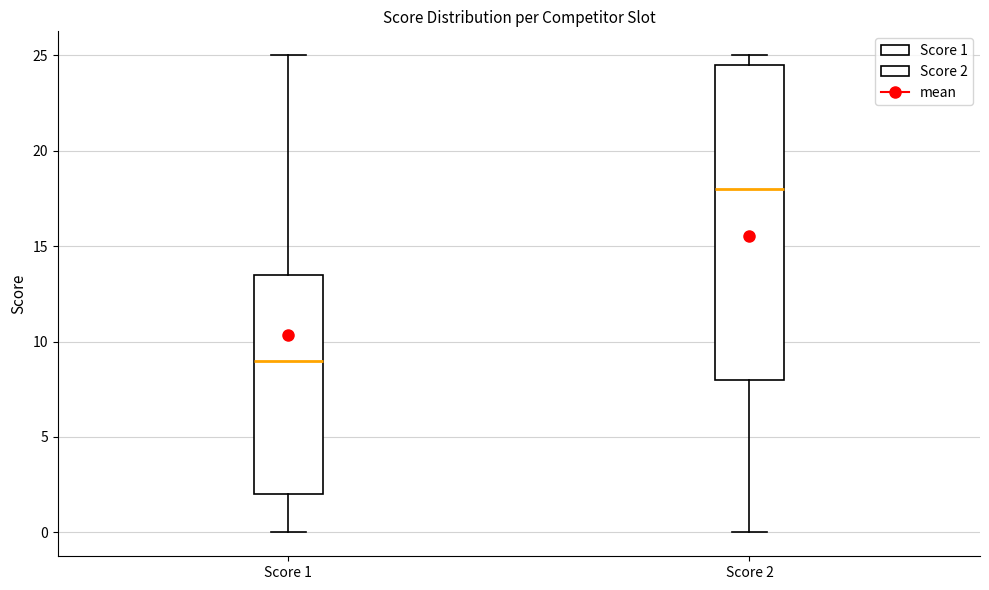

Which box has the highest median line?

Score 2